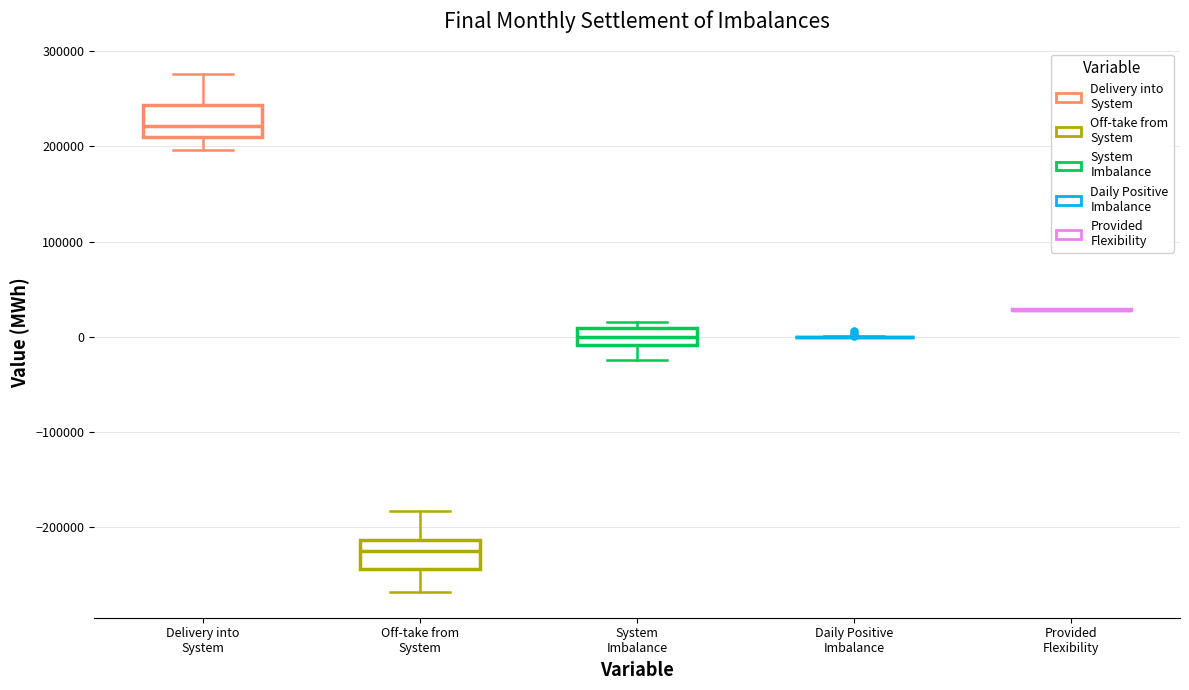

Reading left to right, read every box against the y-axis: the position of its median line, the range the box covers, and the ends of its whiskers. The values are not printed on the chart, so give them approximately, as read against the axis.

Delivery into System: median 220000, box 210000 to 240000, whiskers 200000 to 280000
Off-take from System: median -230000, box -240000 to -210000, whiskers -270000 to -180000
System Imbalance: median 0, box -10000 to 10000, whiskers -20000 to 20000
Daily Positive Imbalance: box collapsed to a line at 0, whiskers 0 to 0
Provided Flexibility: box collapsed to a line at 30000, whiskers 30000 to 30000